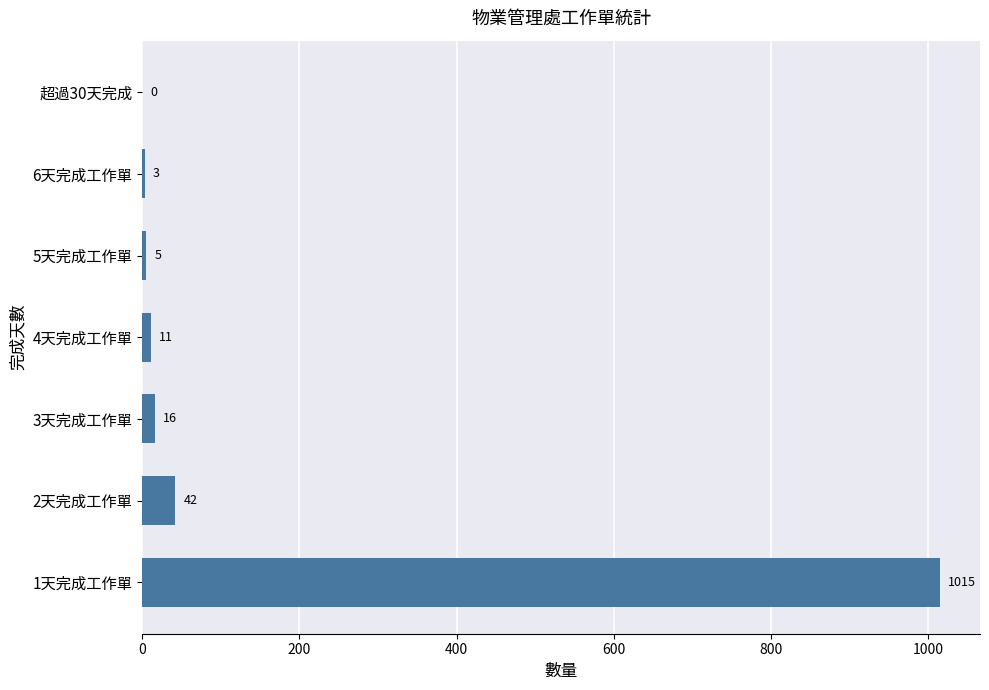

Which has a higher value, 4天完成工作單 or 1天完成工作單?

1天完成工作單